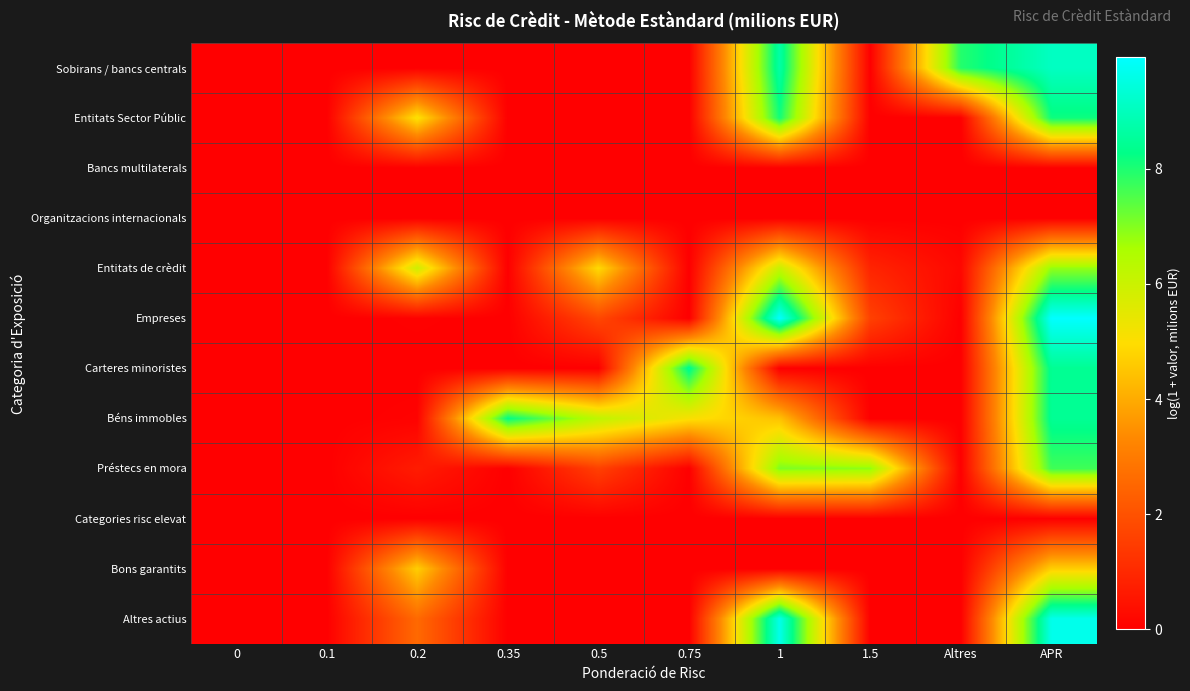

At which category is the sum across all series the highest?

APR